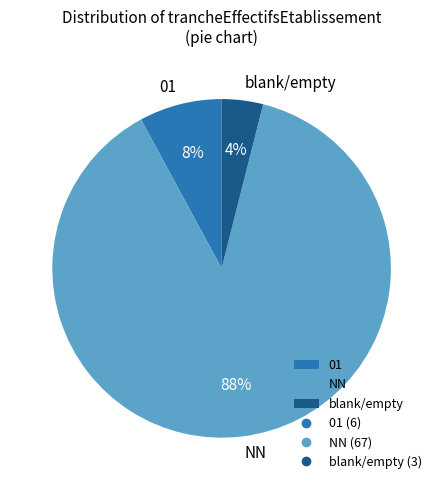

Which slice is the smallest?

blank/empty